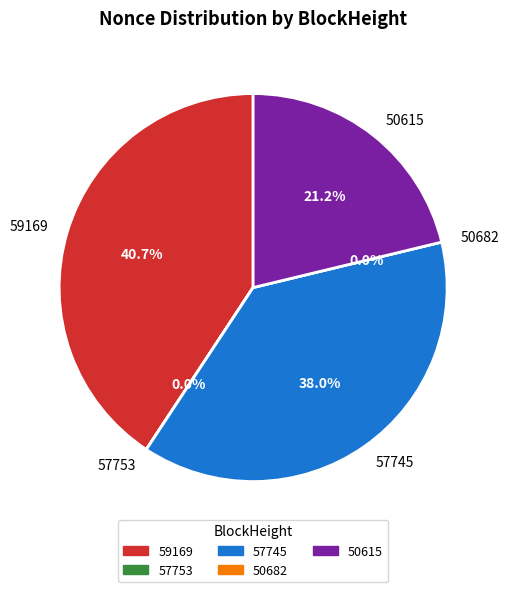

To the nearest percent, what is the difference between the largest and smallest slice percentages?

41%